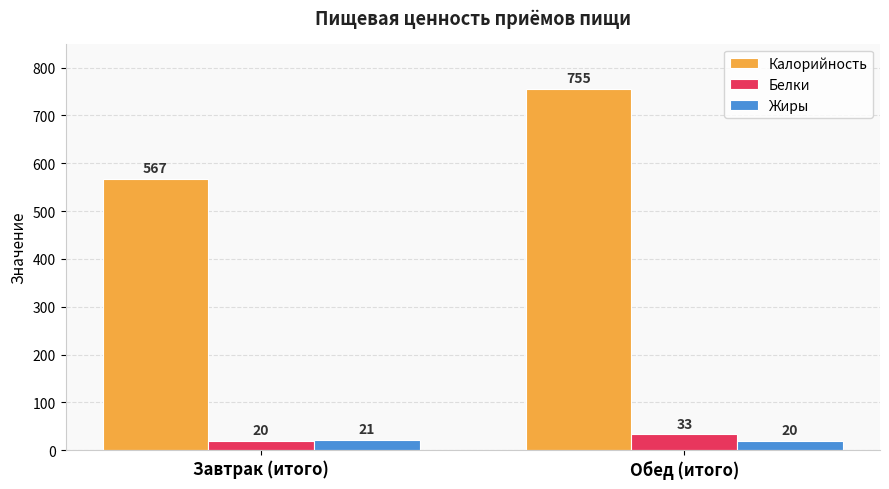

Between Завтрак (итого) and Обед (итого), which series saw the biggest shift?

Калорийность